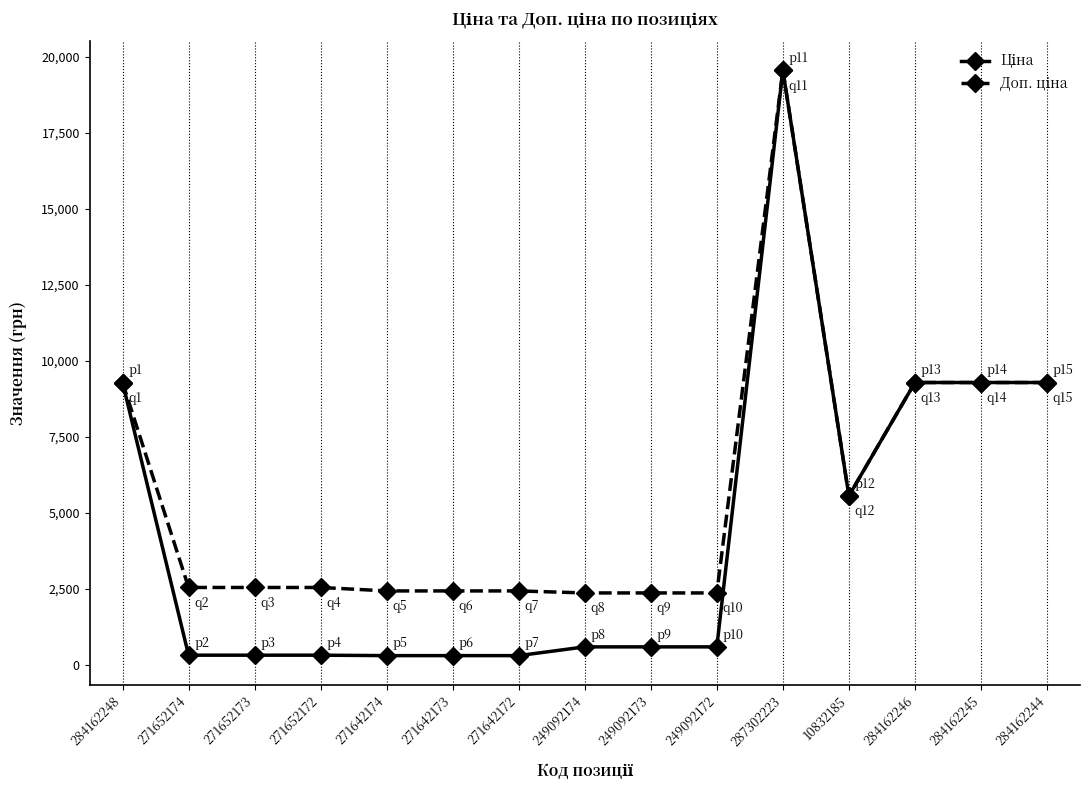

Which category has the highest value across all series?

287302223